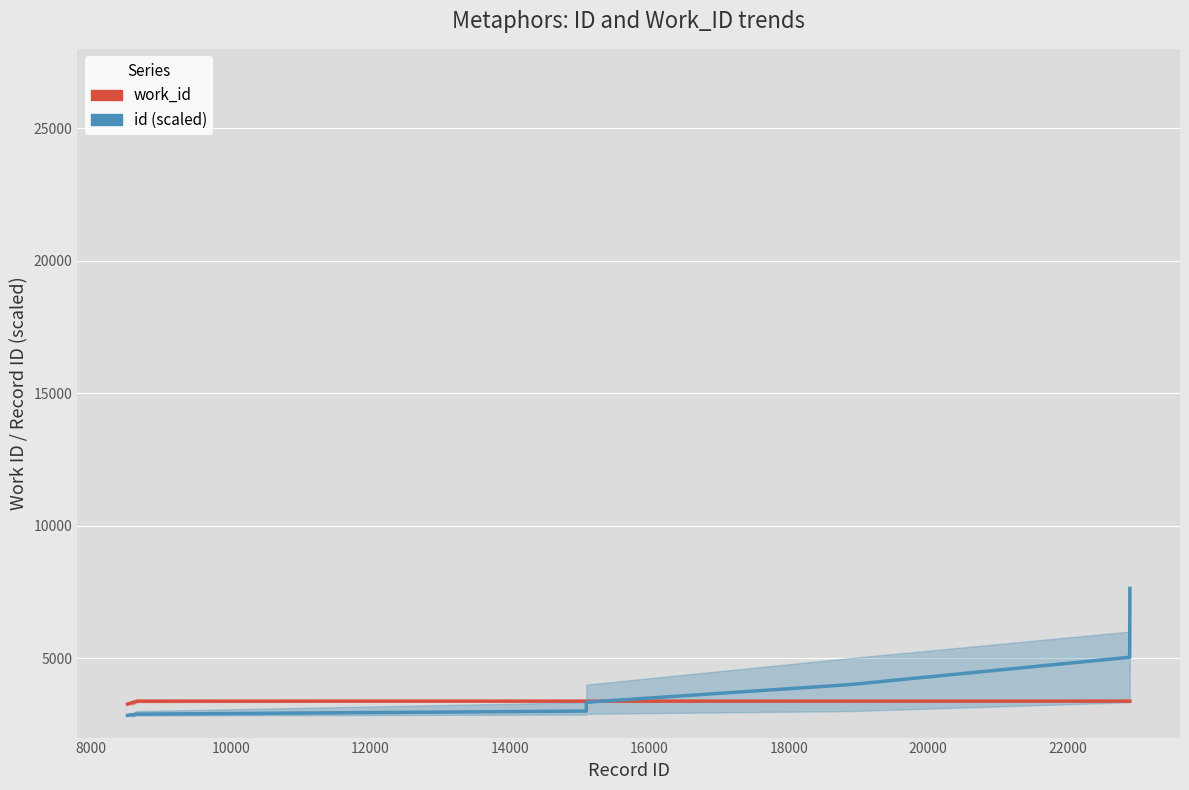

How many intersections are there between work_id and id (scaled)?

1